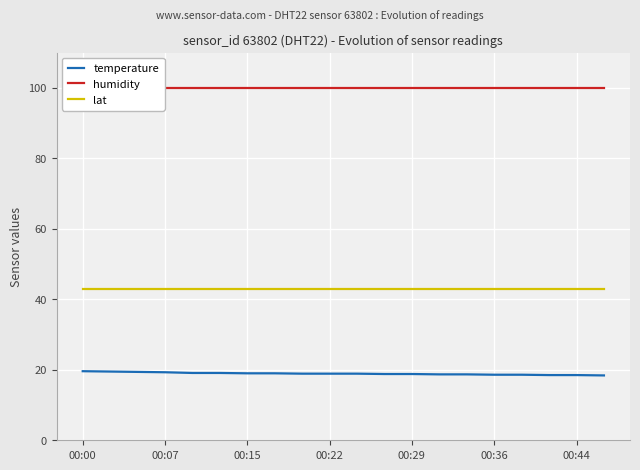

True or false: lat and humidity intersect in this chart.

False